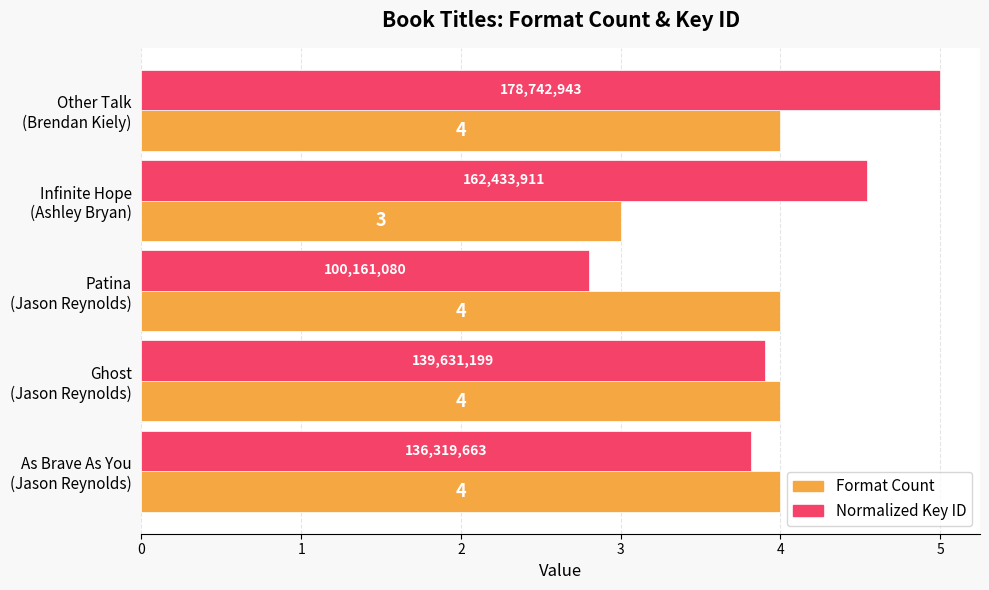

What is the greatest value displayed?

5.0